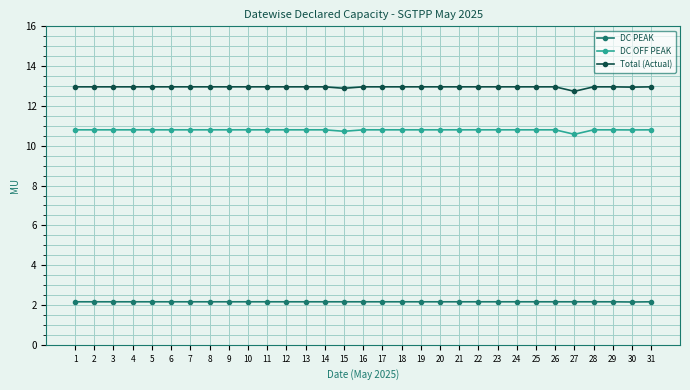

What is the spread (max minus min) of values at 24?

10.8